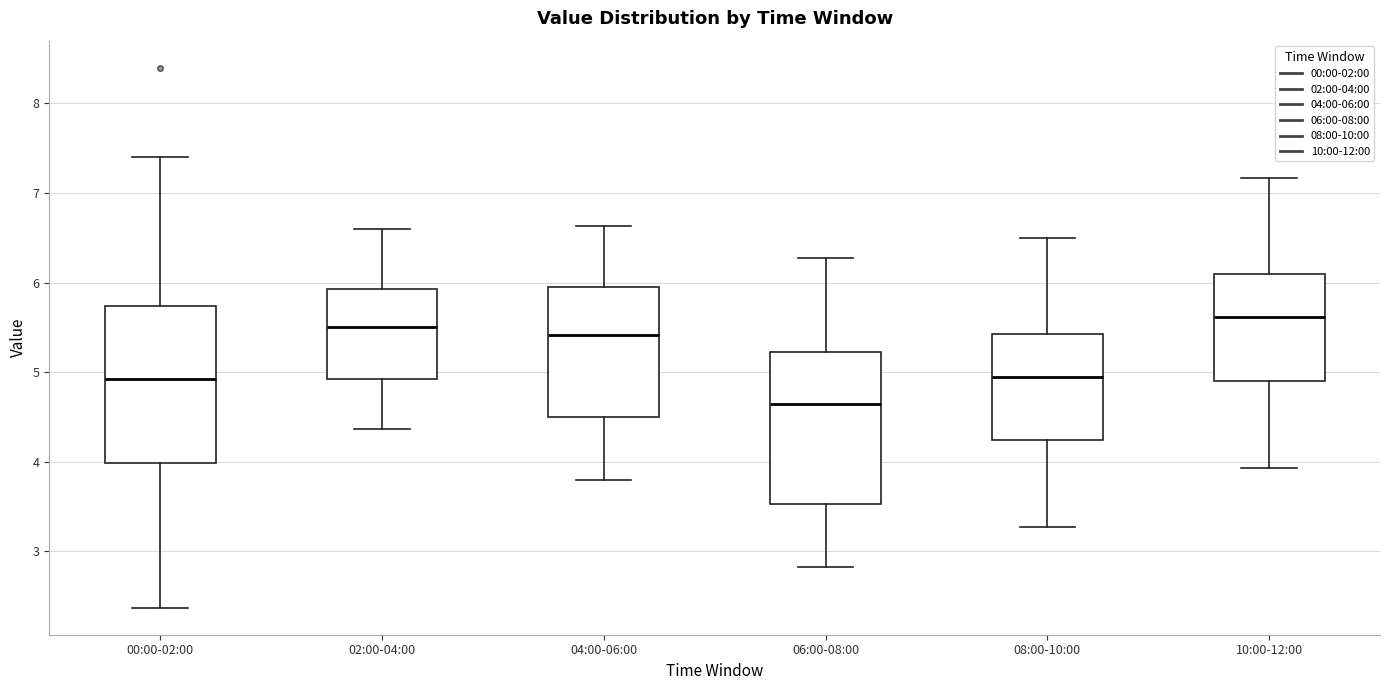

Reading left to right, read every box against the y-axis: the position of its median line, the range the box covers, and the ends of its whiskers. The values are not printed on the chart, so give them approximately, as read against the axis.

00:00-02:00: median 4.9, box 4.0 to 5.7, whiskers 2.4 to 7.4
02:00-04:00: median 5.5, box 4.9 to 5.9, whiskers 4.4 to 6.6
04:00-06:00: median 5.4, box 4.5 to 6.0, whiskers 3.8 to 6.6
06:00-08:00: median 4.7, box 3.5 to 5.2, whiskers 2.8 to 6.3
08:00-10:00: median 5.0, box 4.2 to 5.4, whiskers 3.3 to 6.5
10:00-12:00: median 5.6, box 4.9 to 6.1, whiskers 3.9 to 7.2